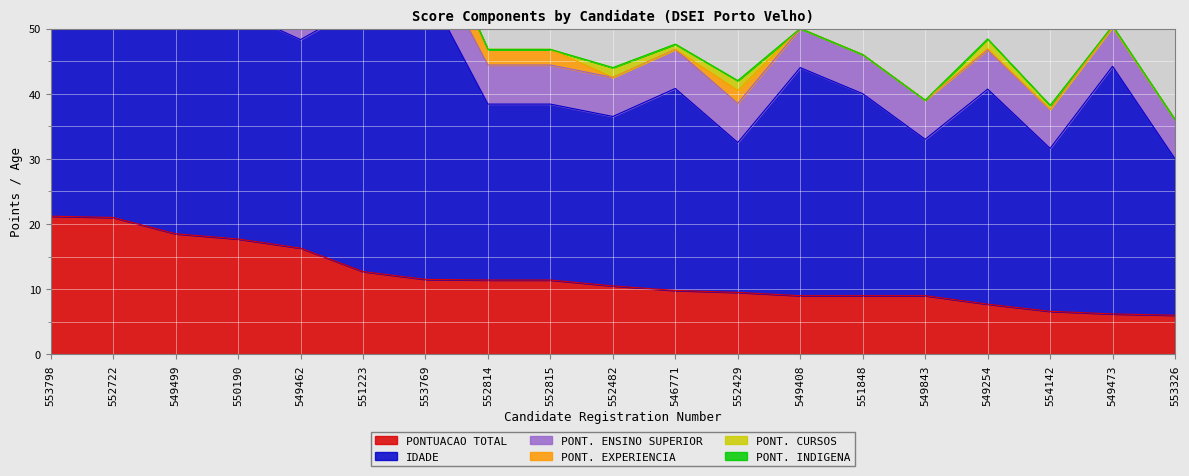

What position from the left is 551848?

14